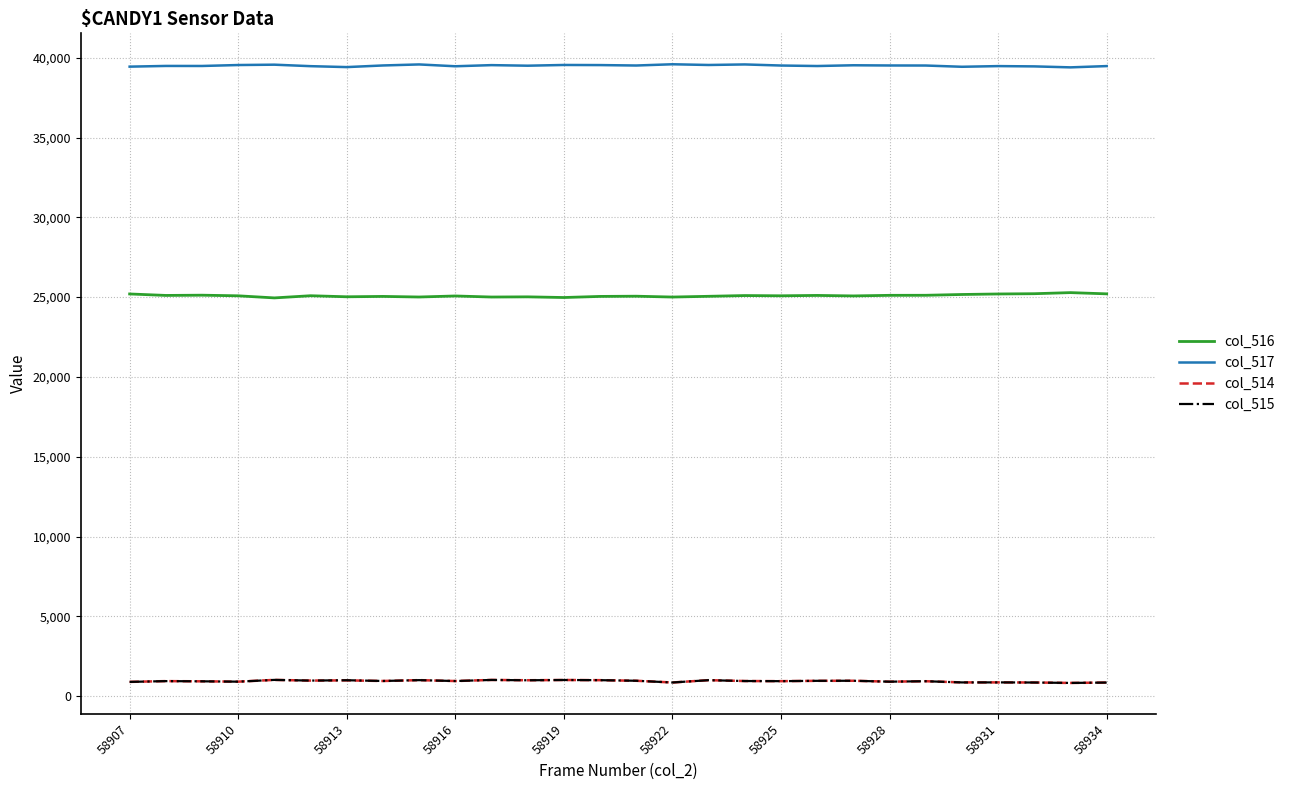

True or false: col_514 and col_516 cross at least once.

False